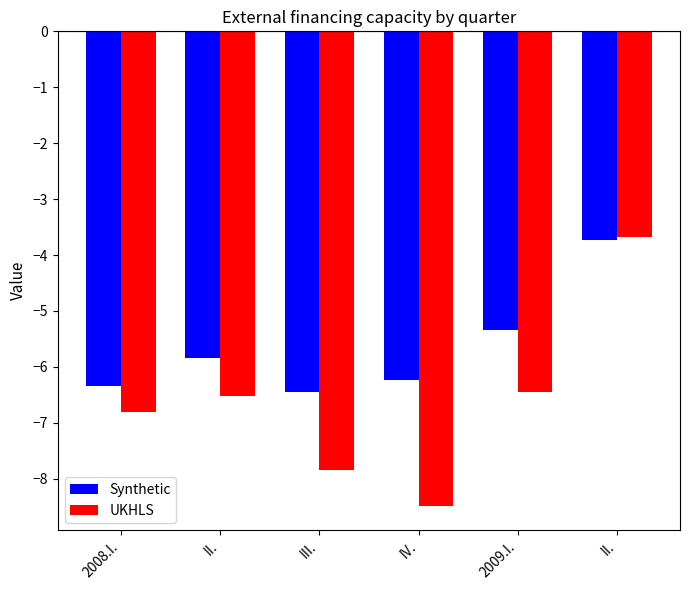

Between IV. and 2008.I., which is larger?

IV.